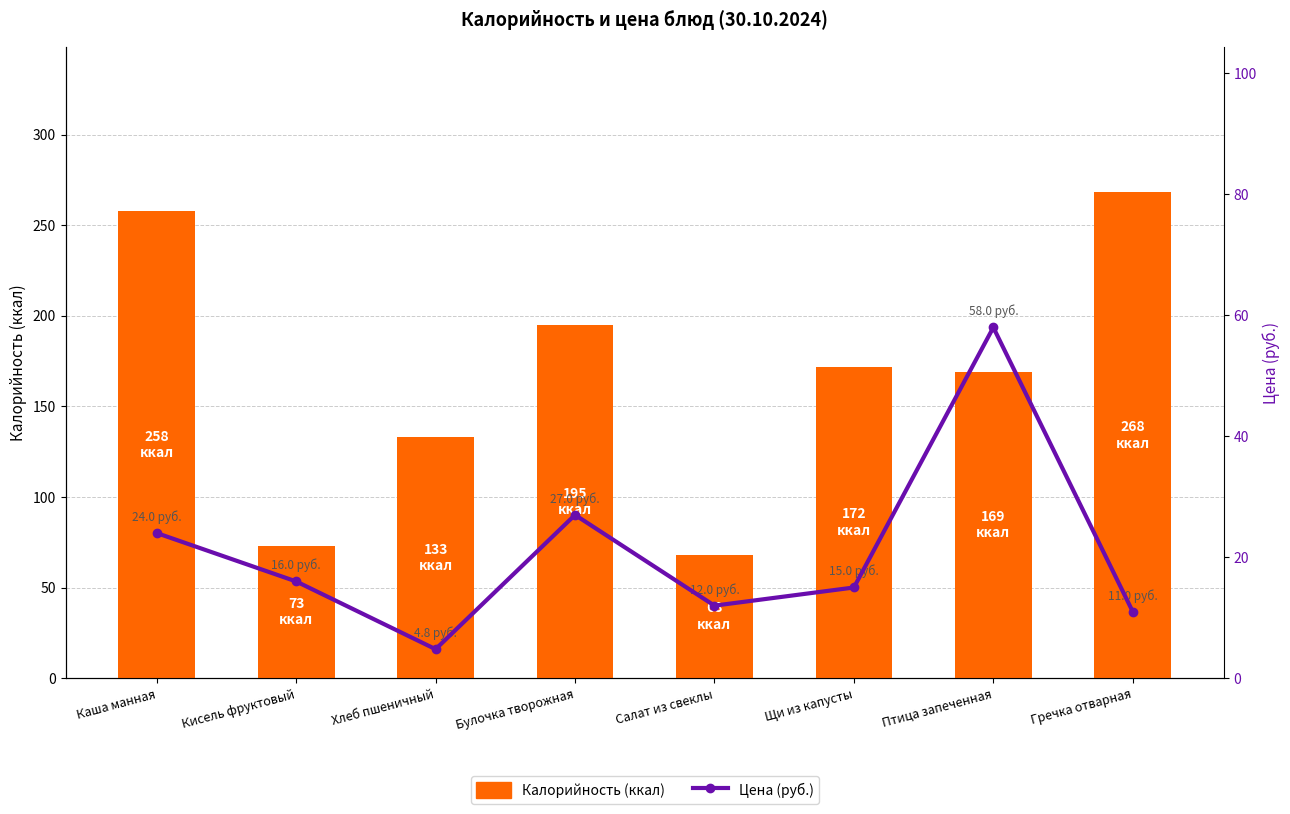

What are all the series names shown in the legend?

Калорийность (ккал), Цена (руб.)